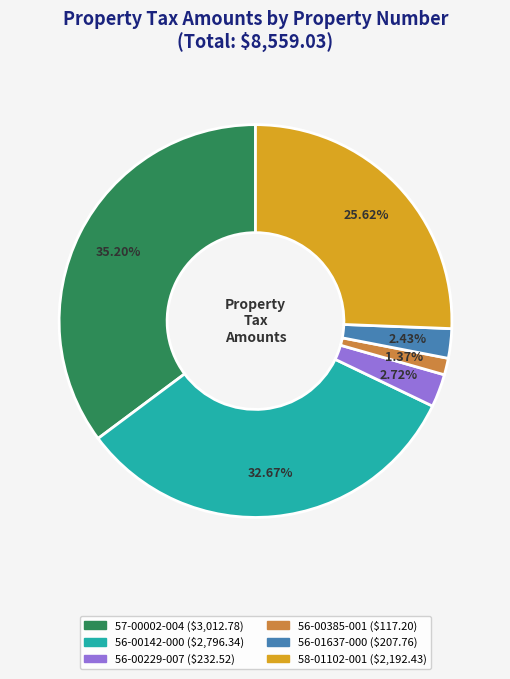

Do 56-00142-000 and 56-01637-000 together represent more than half of the pie?

No